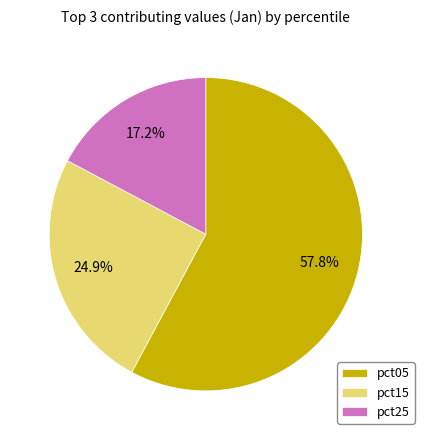

Rank the categories by value from highest to lowest.

pct05, pct15, pct25